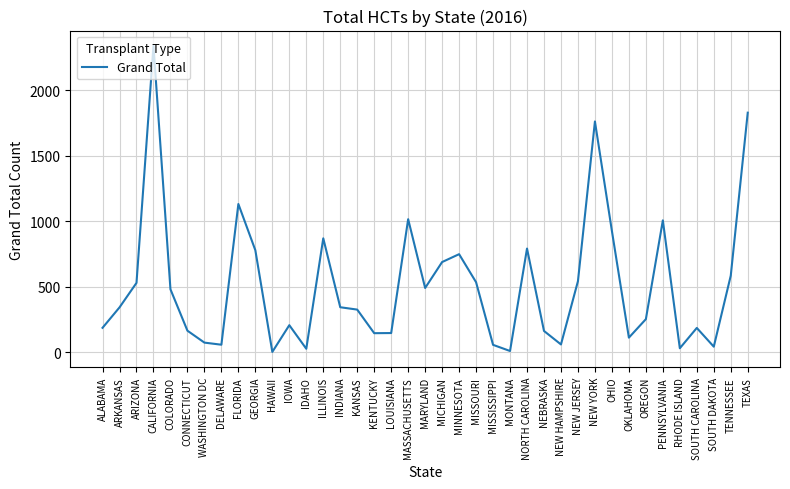

The value at FLORIDA is 1132. True or false?

True